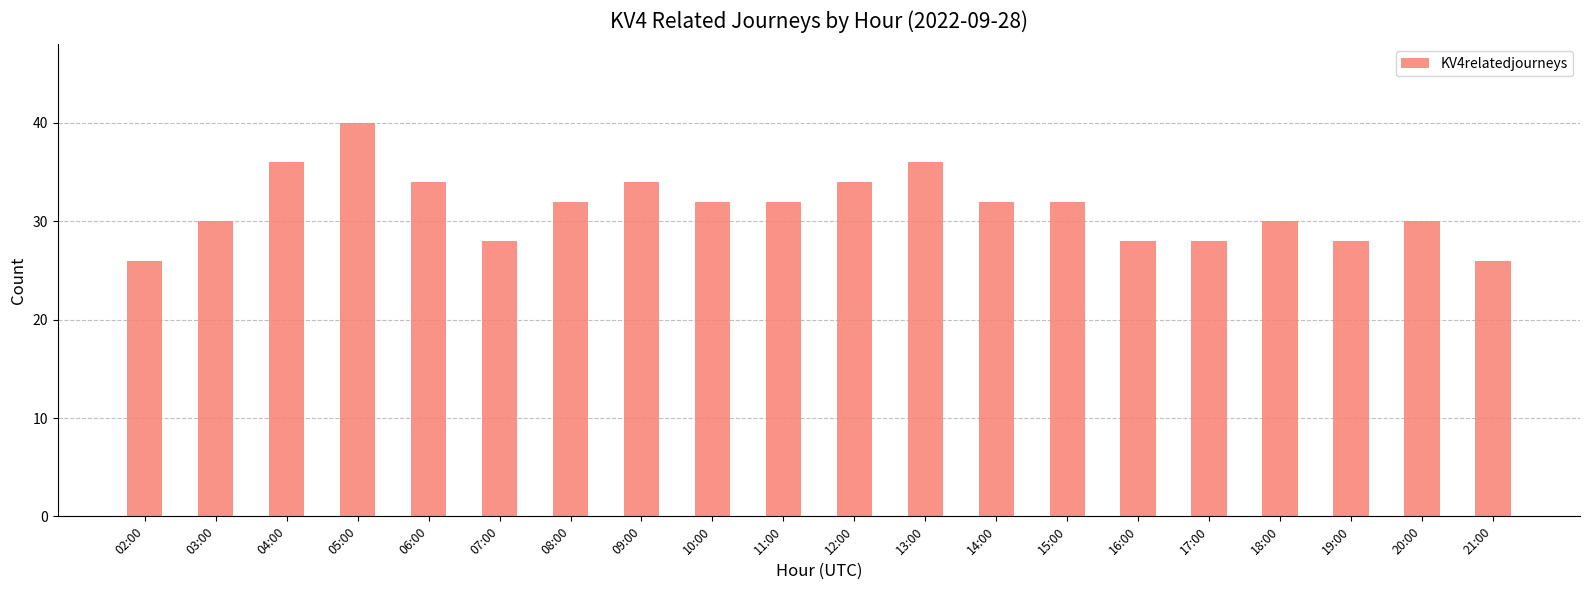

What is the smallest value displayed?

26